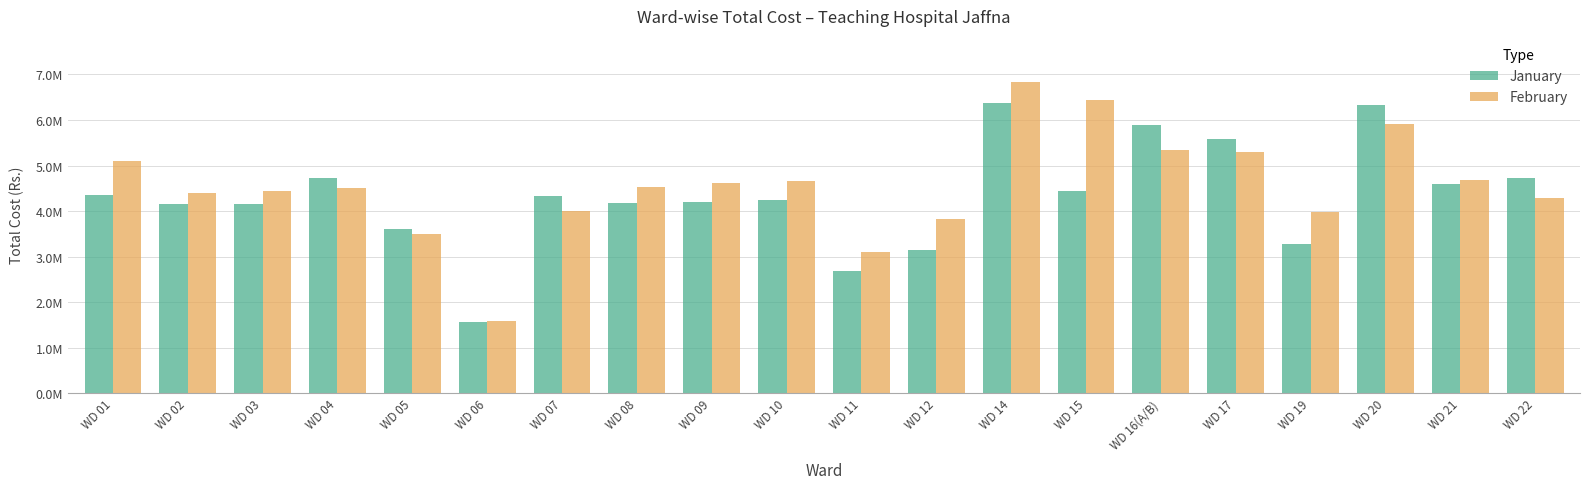

True or false: February has a value of 8906673.5 at WD 16(A/B).

False